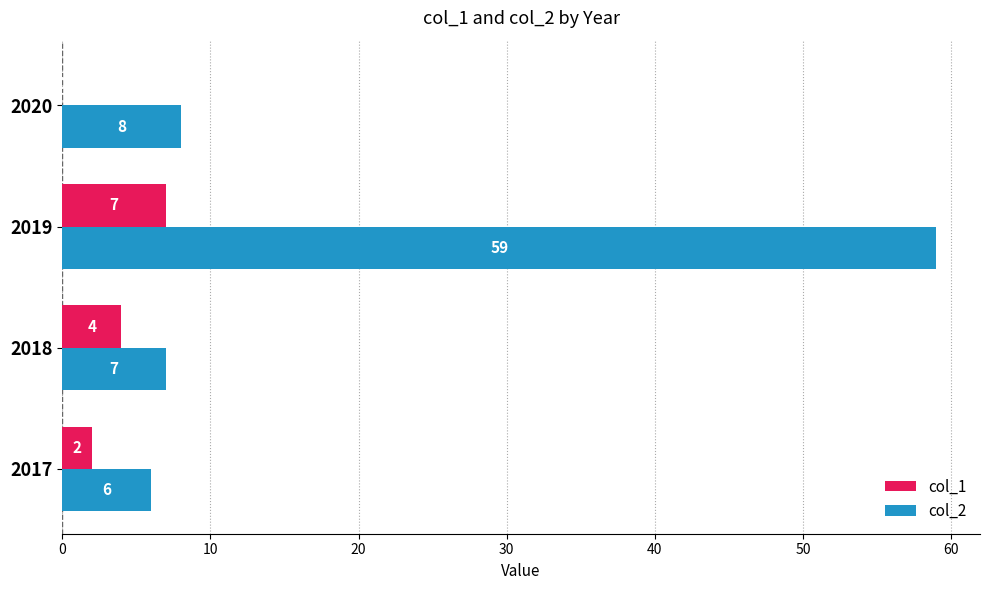

Which series has the widest spread of values?

col_2